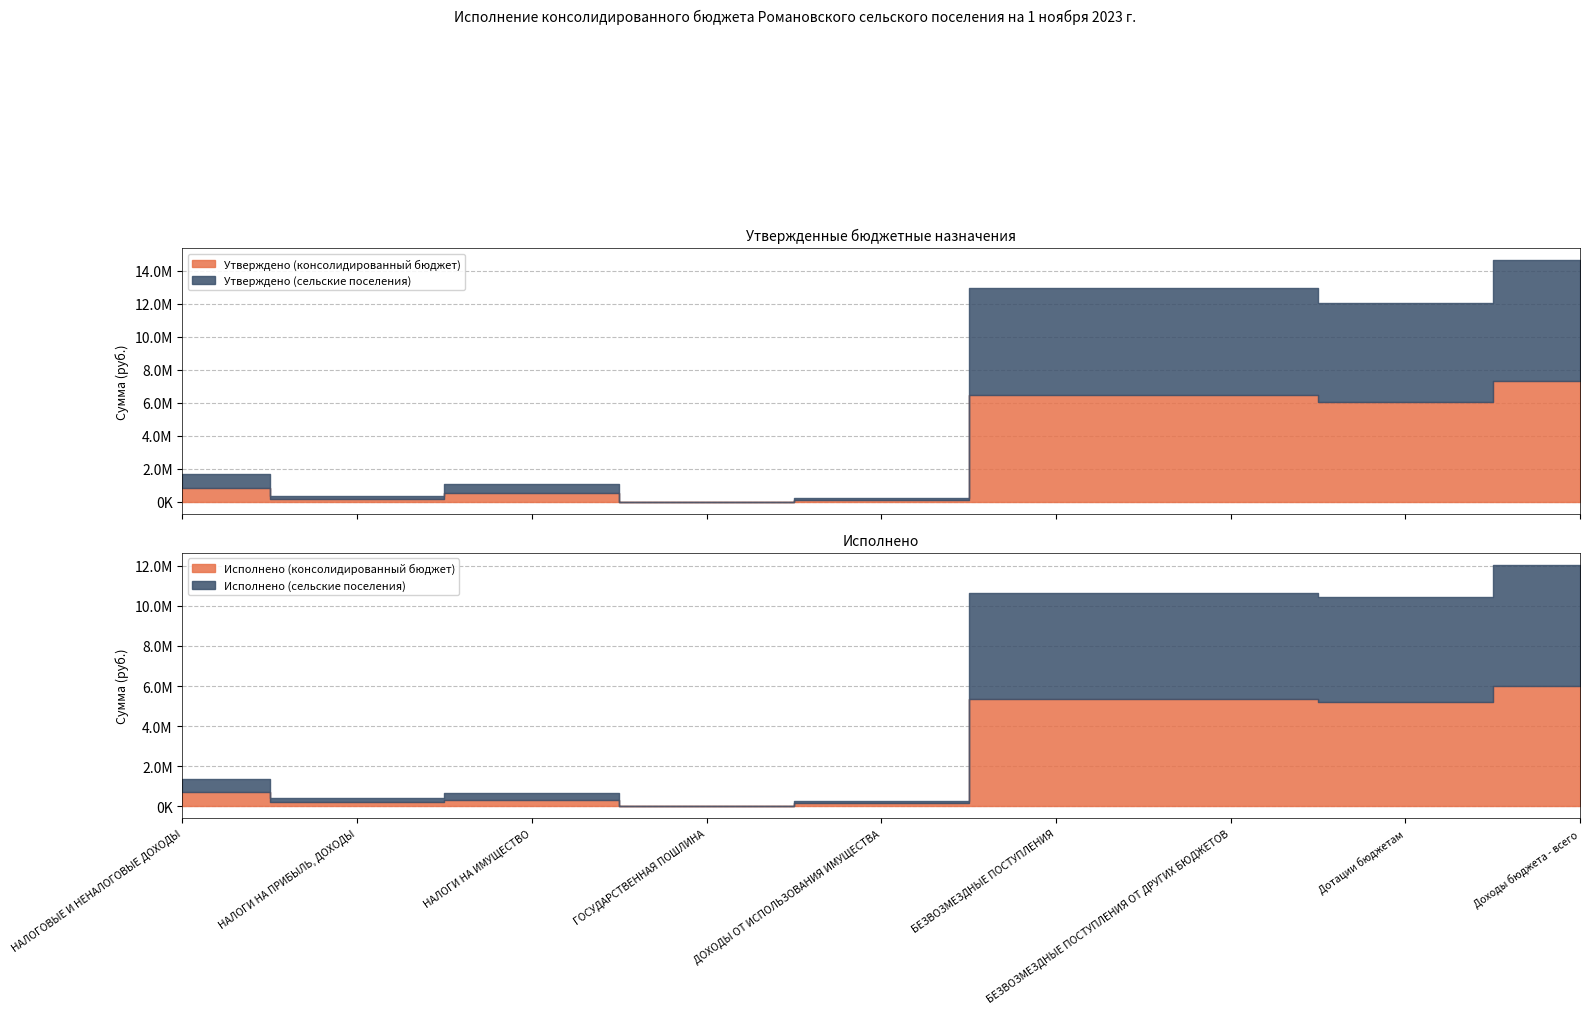

What is the total value across all series at ГОСУДАРСТВЕННАЯ ПОШЛИНА?

800.0